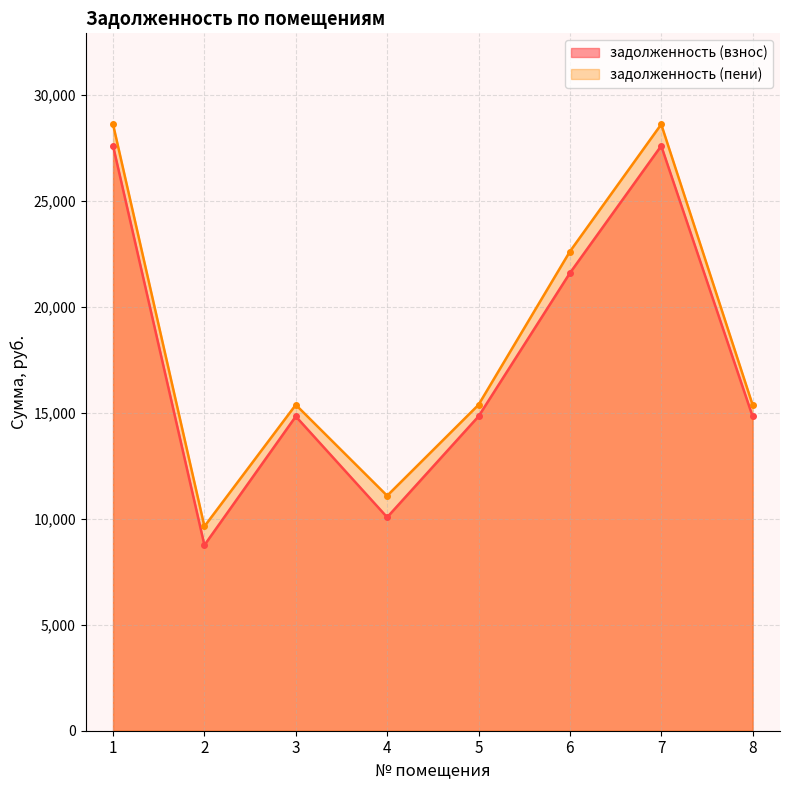

What is the difference between the maximum and minimum values in the задолженность (пени) series?

18961.4